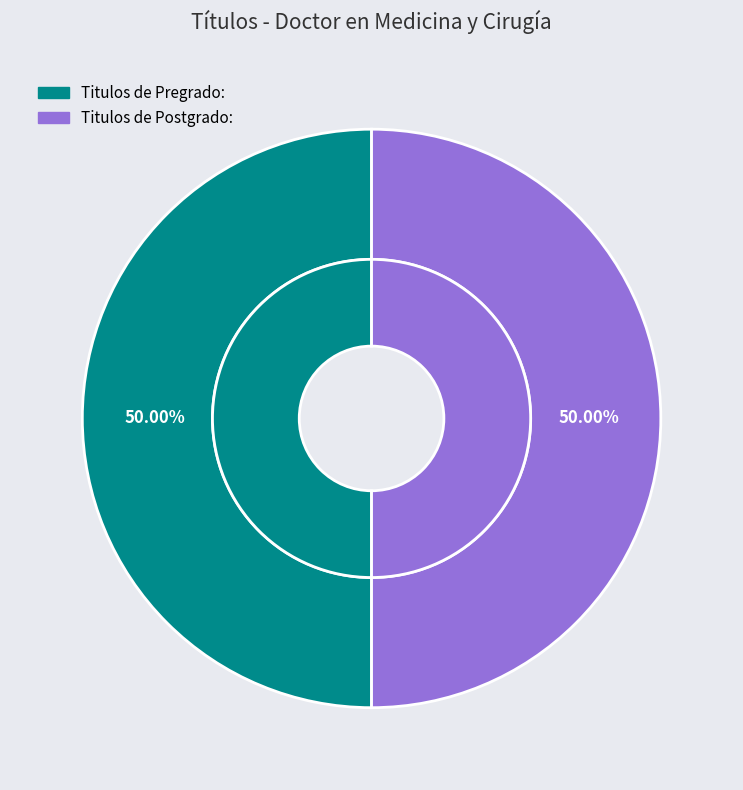

To the nearest percent, what portion does Titulos de Postgrado: represent?

50%